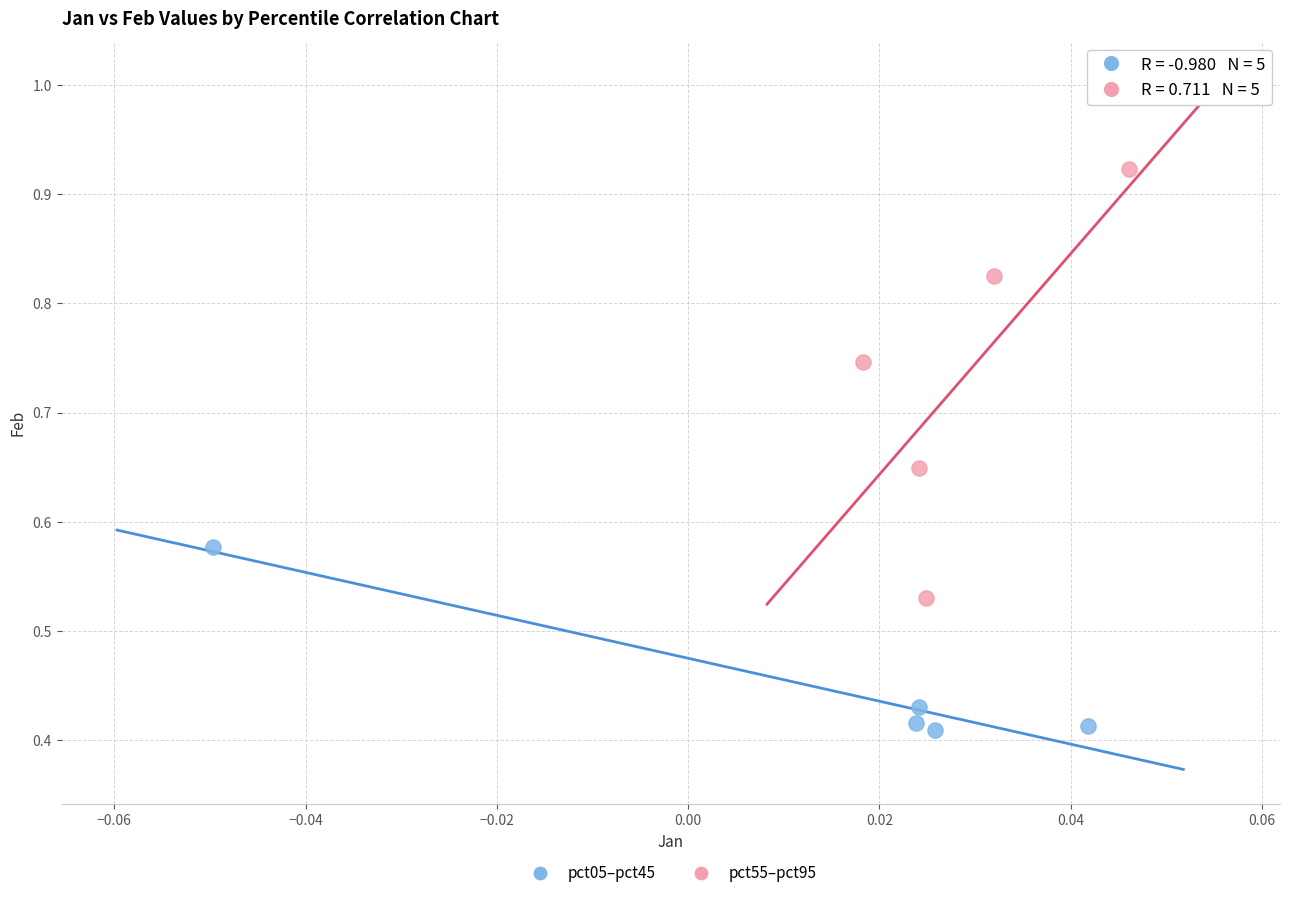

What are all the series names shown in the legend?

pct05–pct45, pct55–pct95